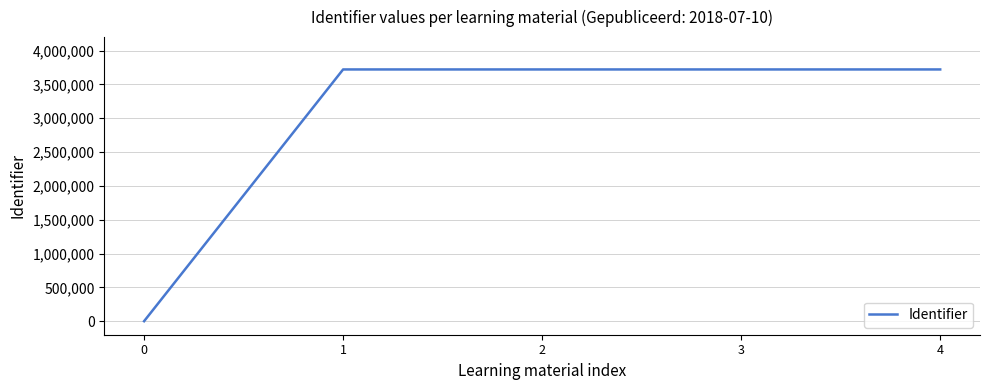

What is the greatest value displayed?

3721907